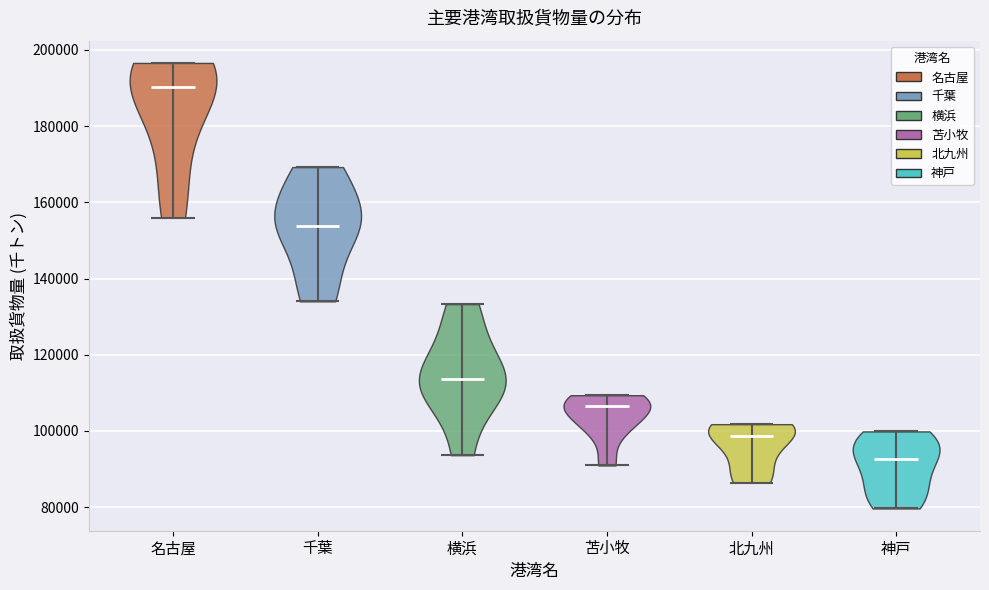

What is the highest point the violin for 名古屋 reaches on the y-axis? The values are not printed on the chart, so give them approximately, as read against the axis.

196000